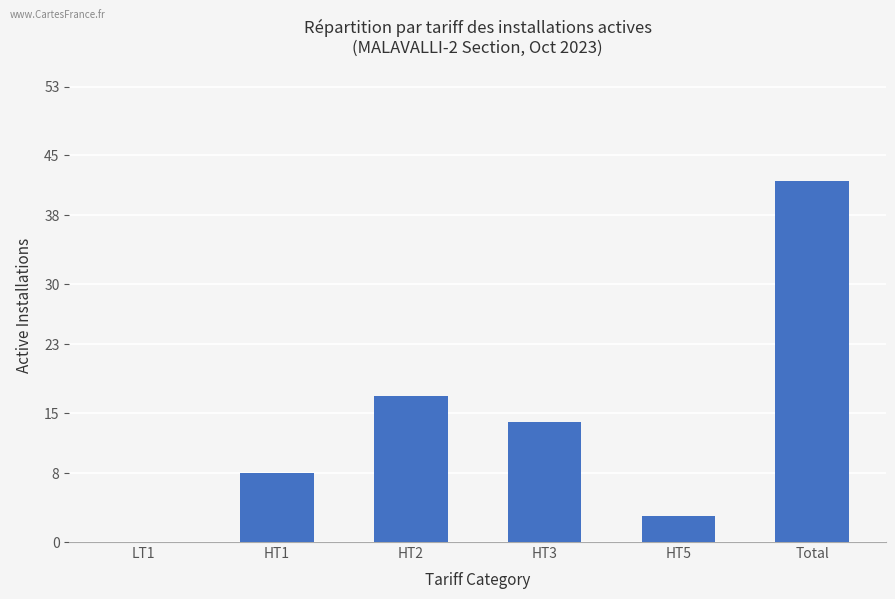

Is it true that the value at Total is 25?

False